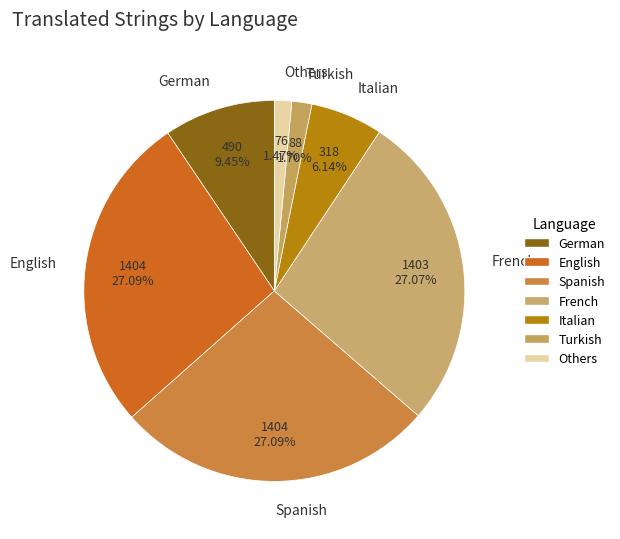

Is there a majority slice in this chart?

No